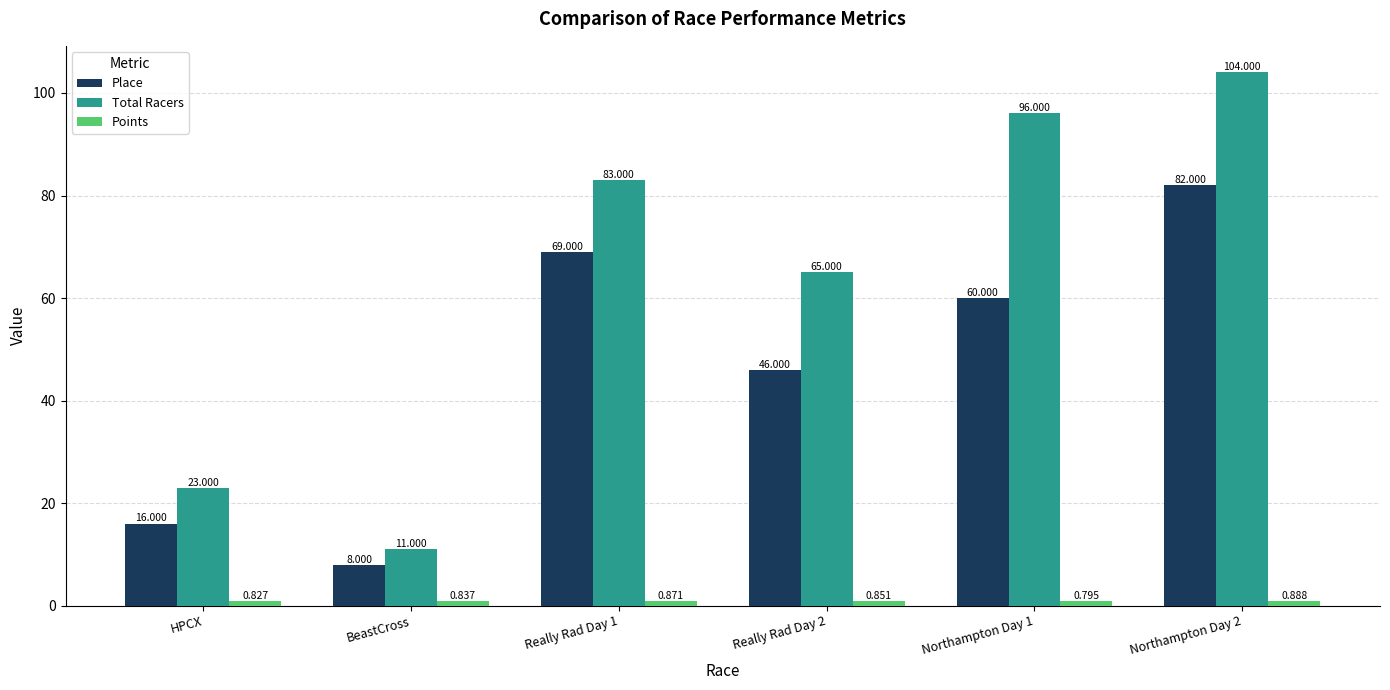

What is the difference between the maximum and second lowest values in the Total Racers series?

81.0